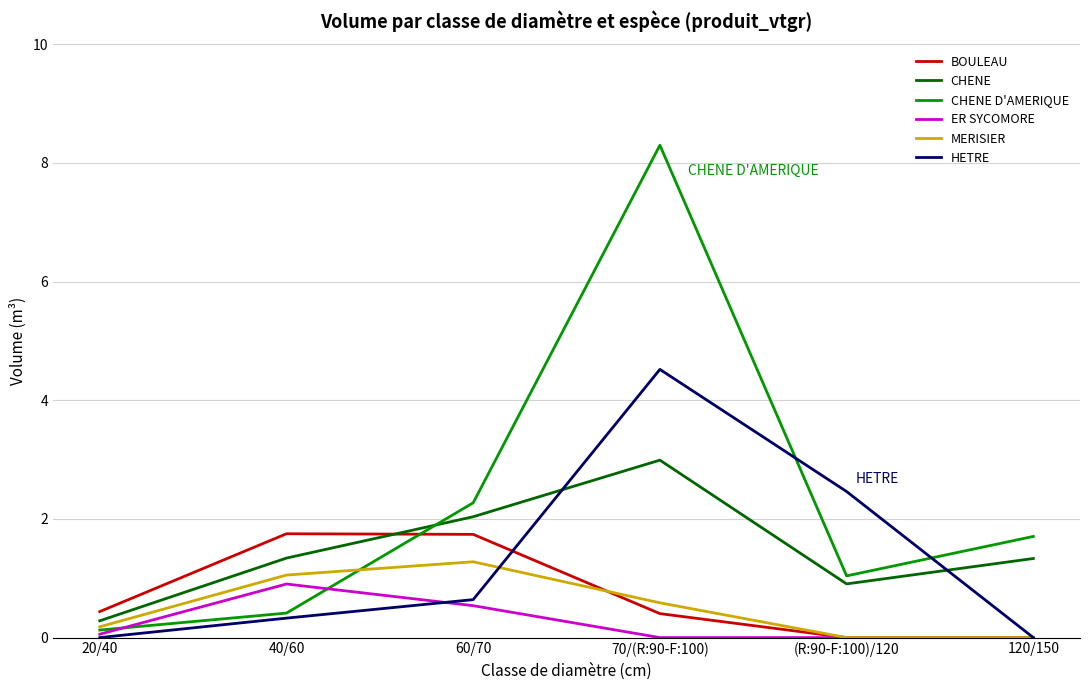

Is this an area chart (filled region under the line)?

No